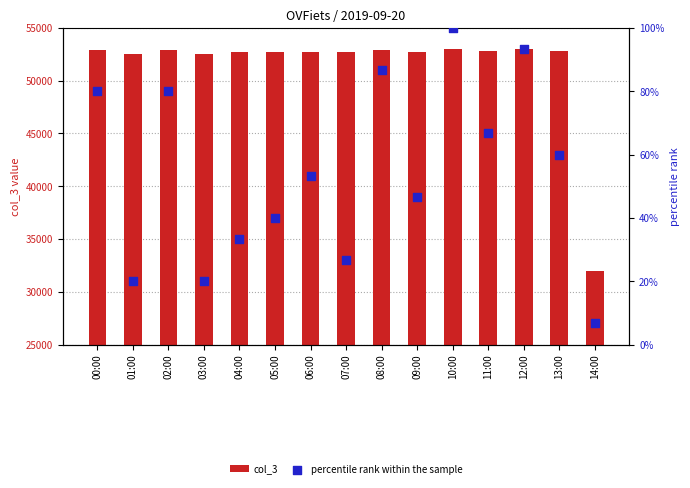

What are all the series names shown in the legend?

col_3, percentile rank within the sample